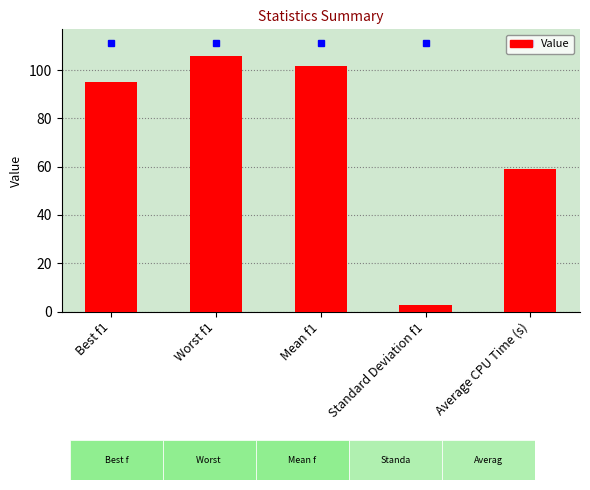

Where is the data nearest to the value 54?

Average CPU Time (s)